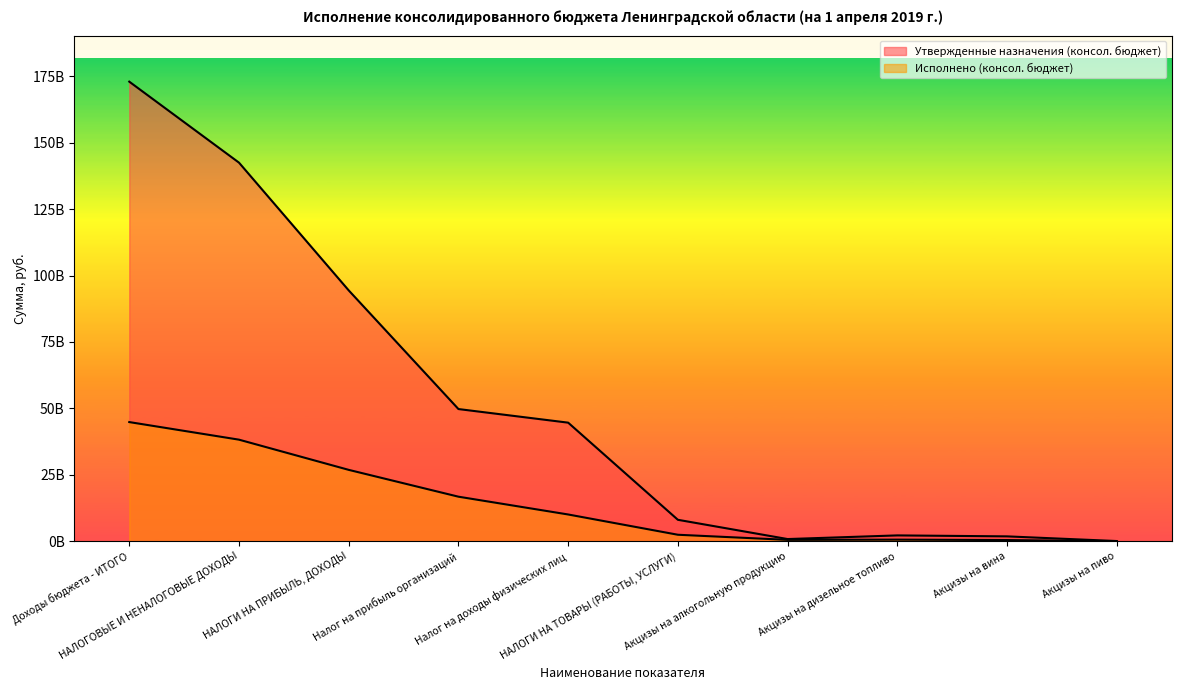

Rank the series by their maximum value, from lowest to highest.

Исполнено (консол. бюджет), Утвержденные назначения (консол. бюджет)